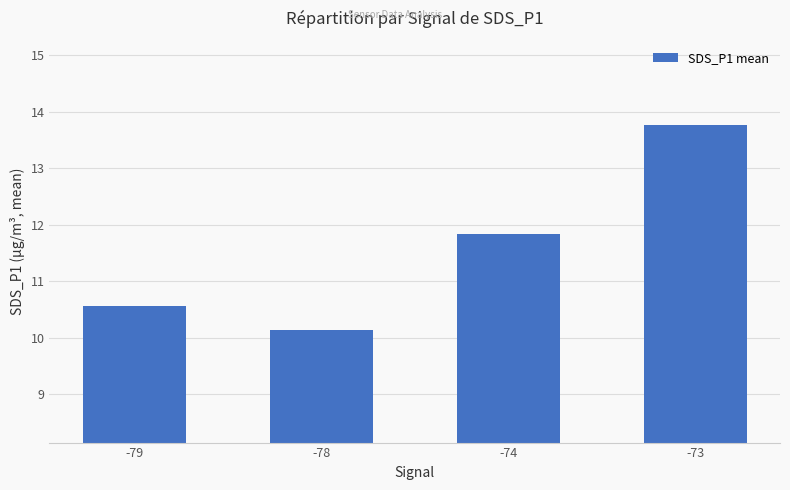

What is the minimum value shown in the chart?

10.1